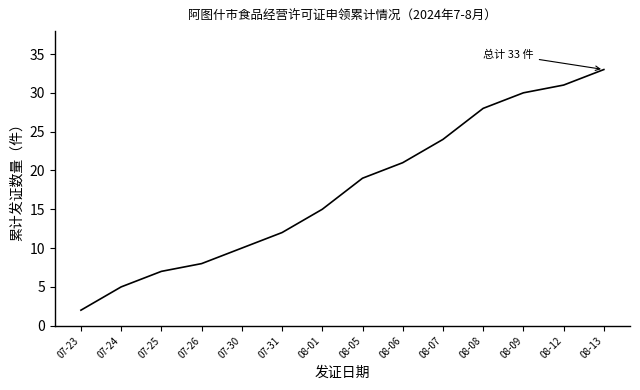

The value at 08-05 is 19. True or false?

True